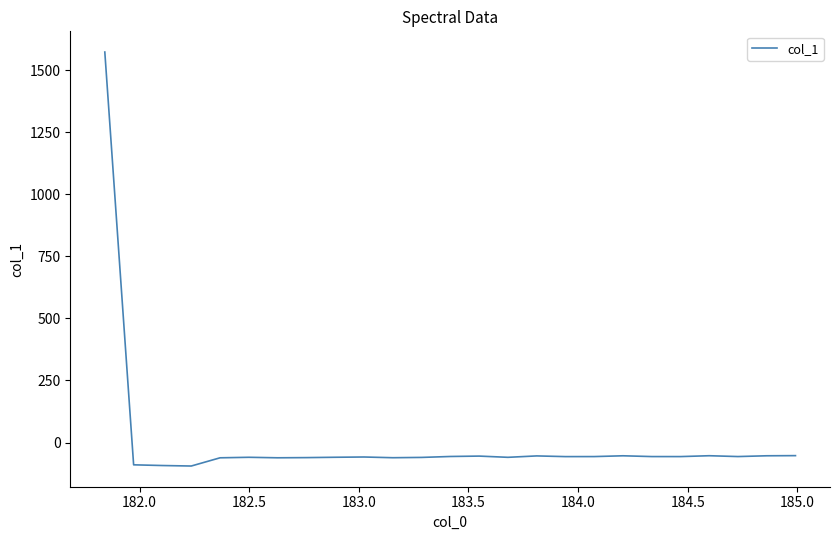

What is the minimum value shown in the chart?

-94.7